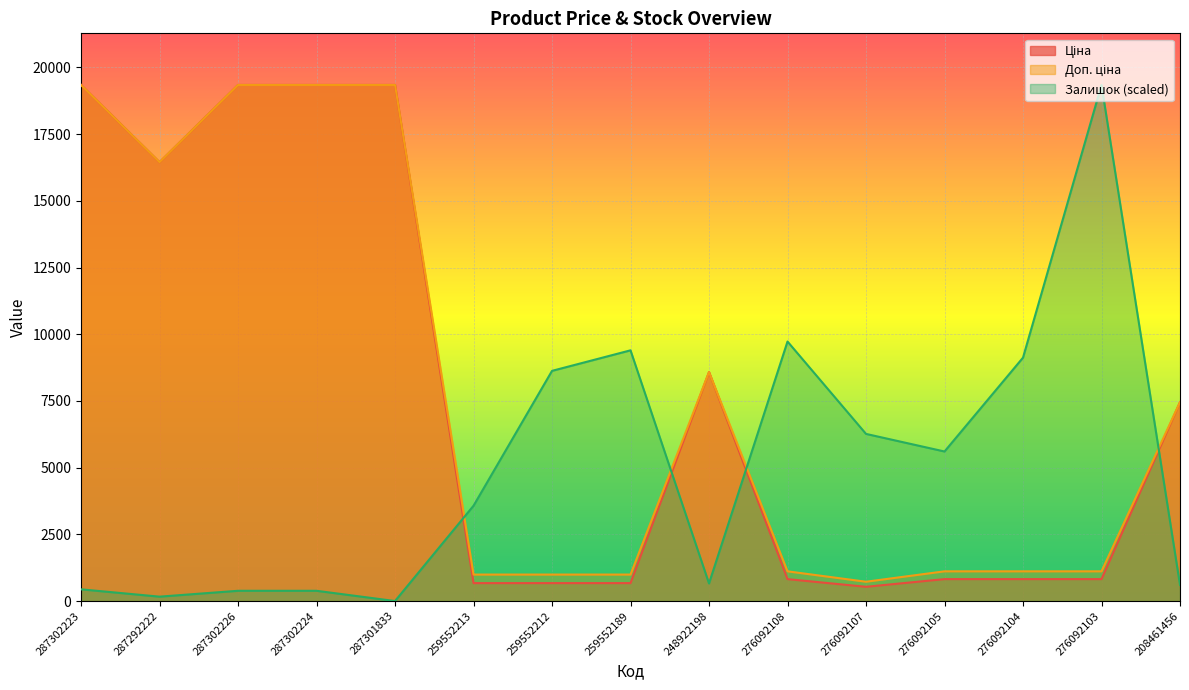

The Доп. ціна series shows 19343.1 at 287301833. True or false?

True